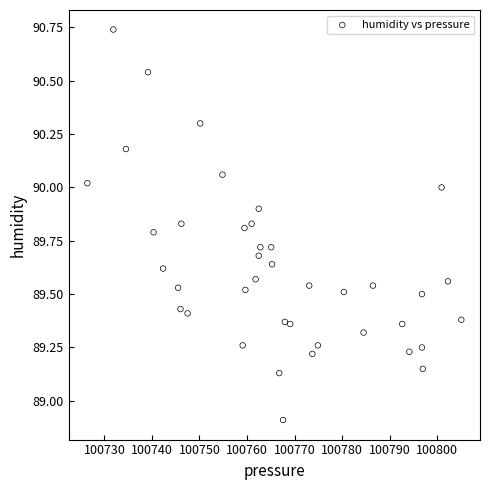

What is the range of Y values (max minus min)?

1.8